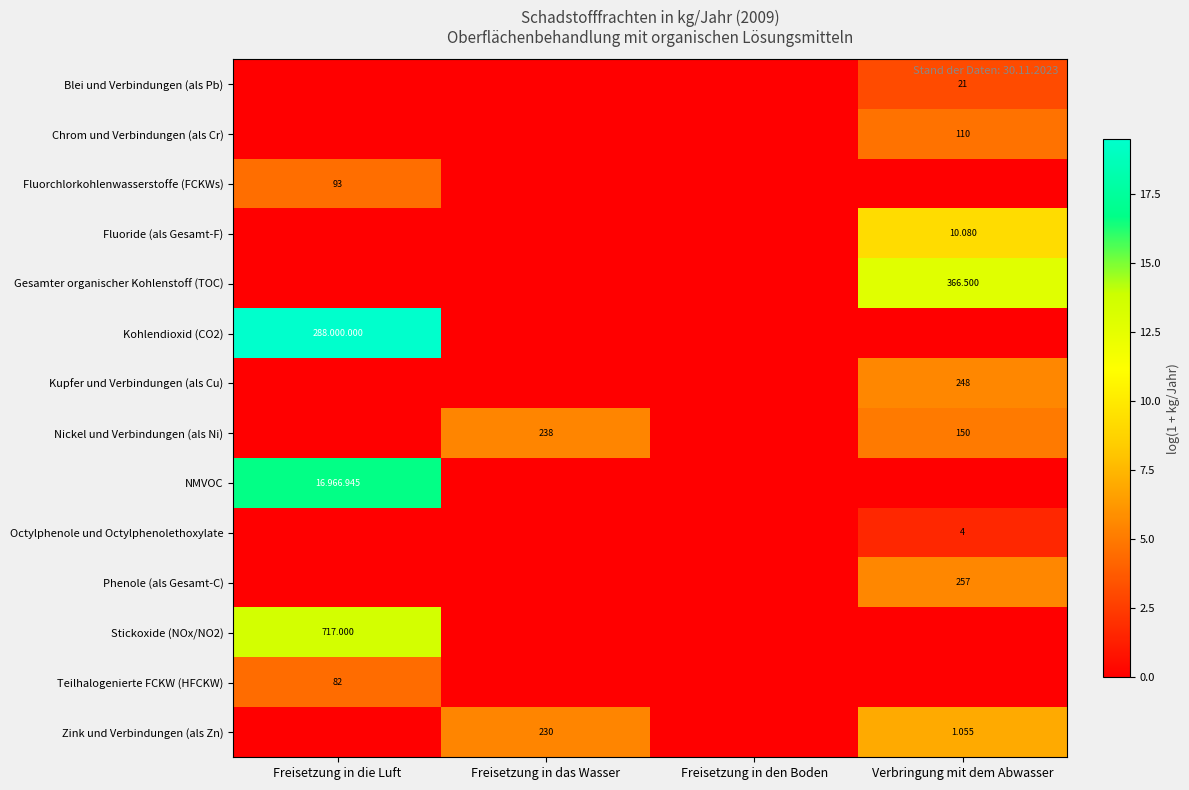

Count the number of data series in this chart.

14